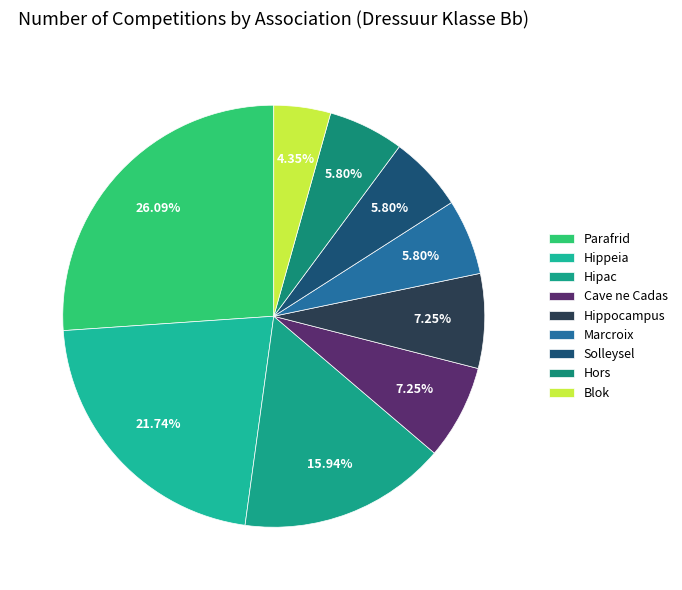

How many slices are in this pie chart?

9